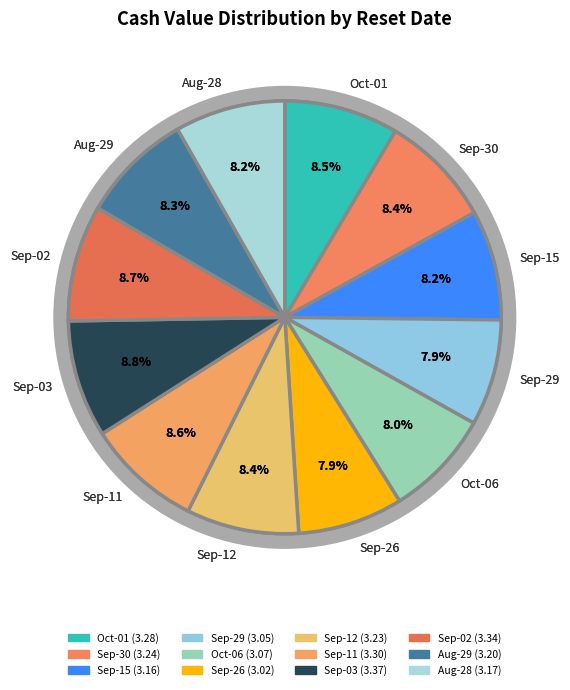

To the nearest percent, what portion does 2025-08-29 represent?

8%